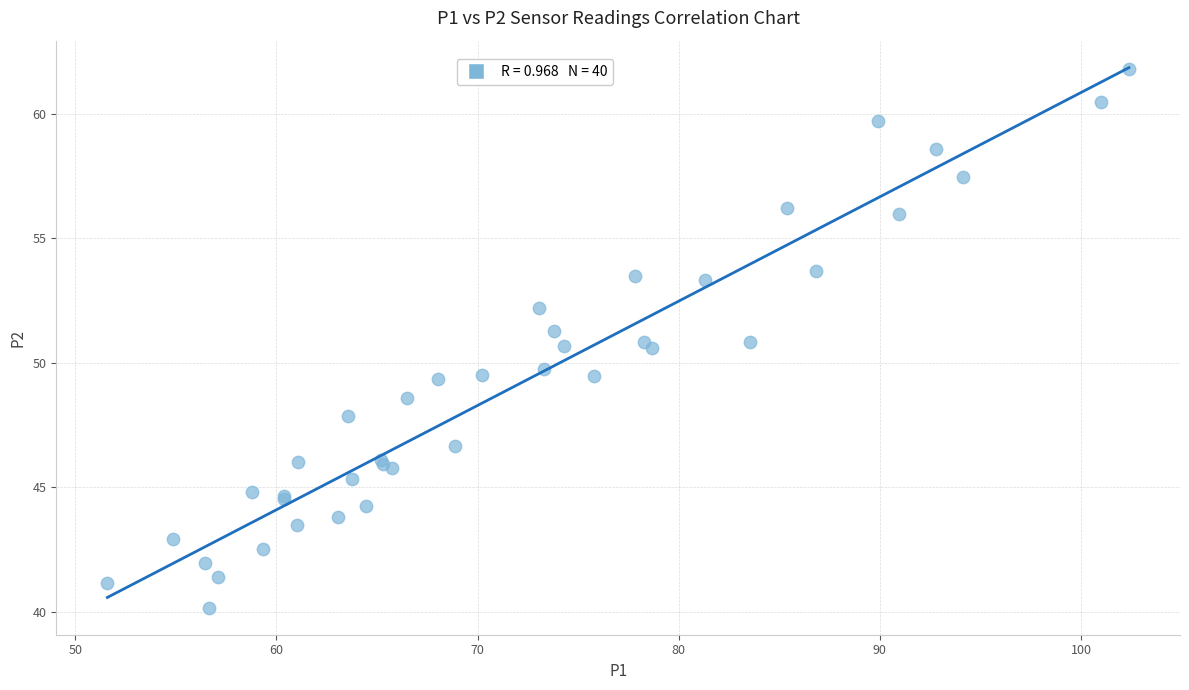

What Y value in the scatter plot is closest to 50?

49.8